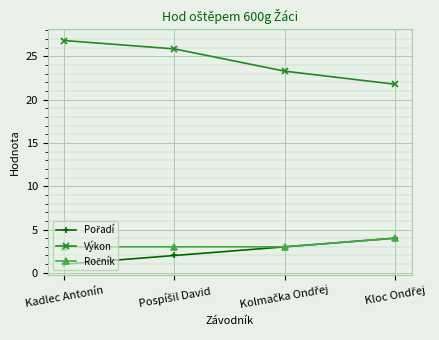

At how many categories does at least one series exceed 26?

1